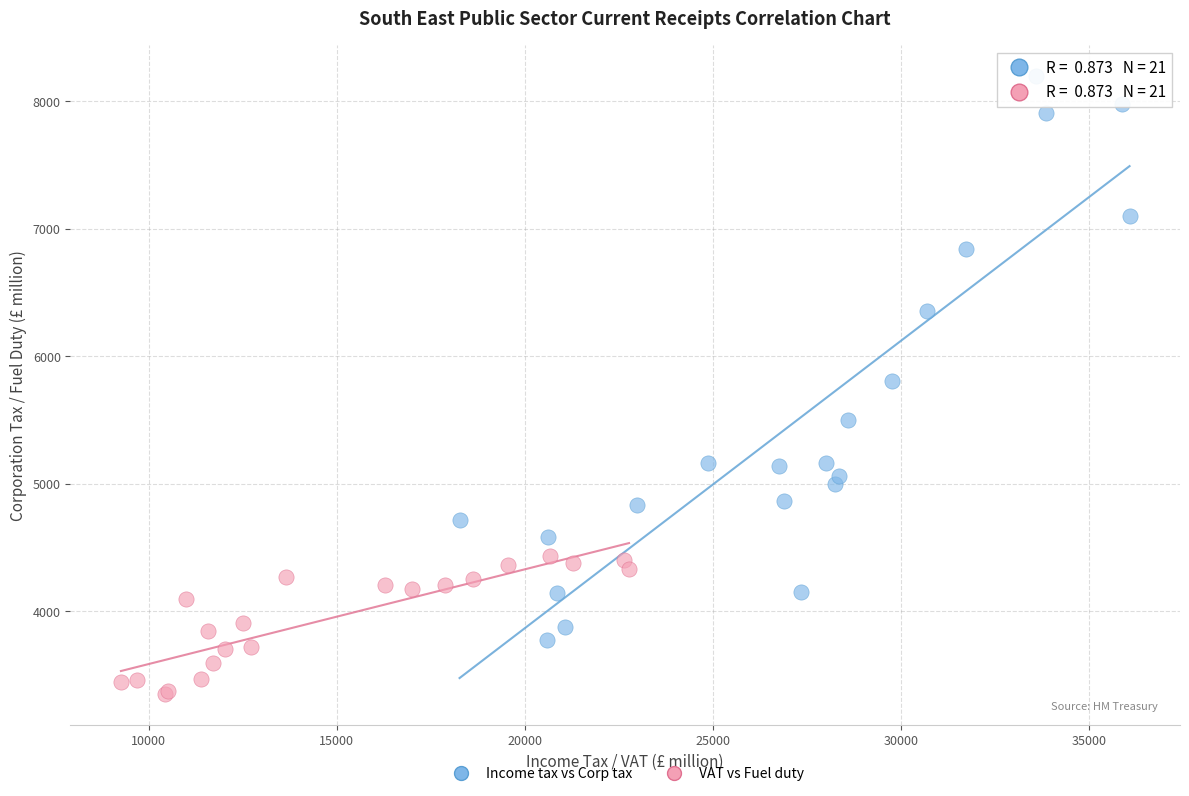

Which series reaches the maximum Y coordinate?

Income tax vs Corp tax